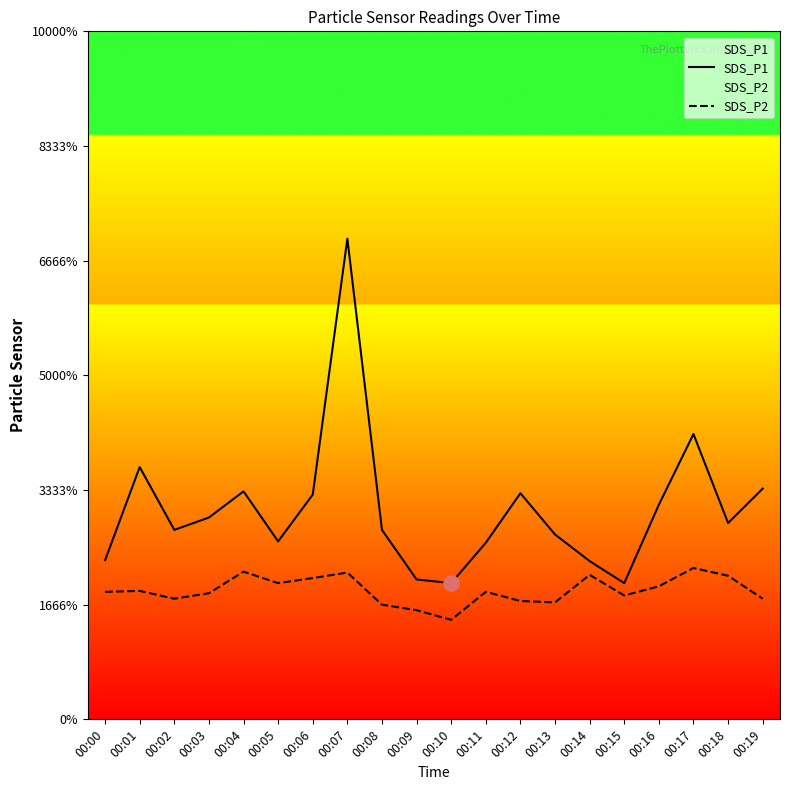

At which category is the sum across all series the highest?

00:07